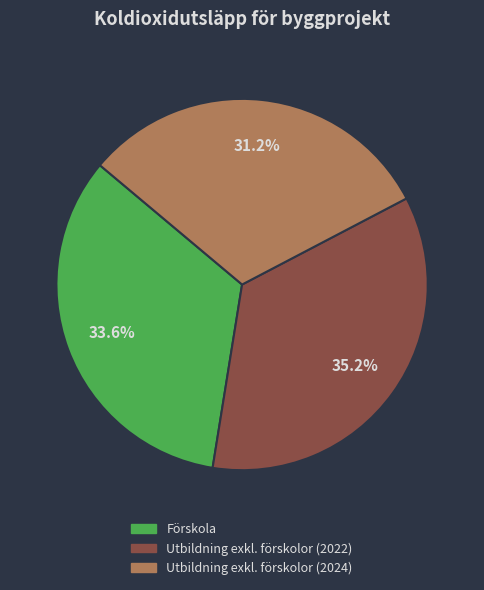

The Utbildning exkl. förskolor (2022) slice represents 35% of the pie. True or false?

True